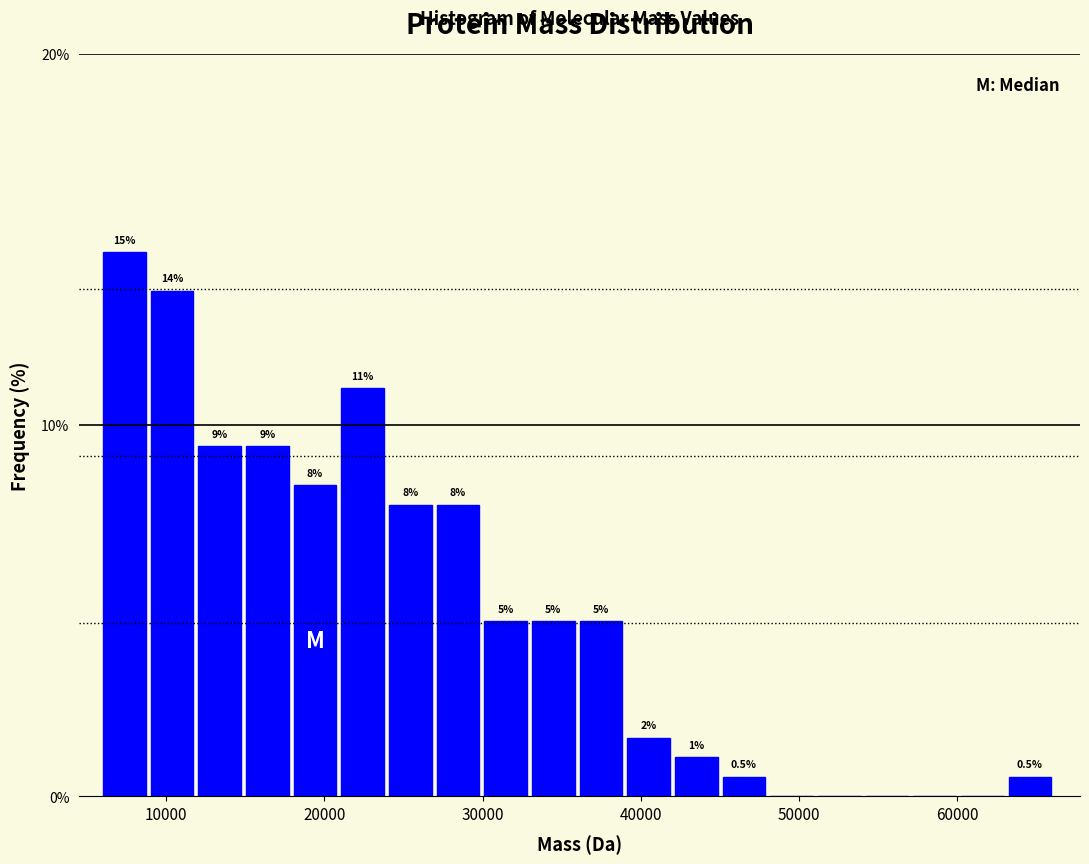

Around what value on the x-axis is the tallest bar? Give the approximate position of its centre, as read against the axis.

7000